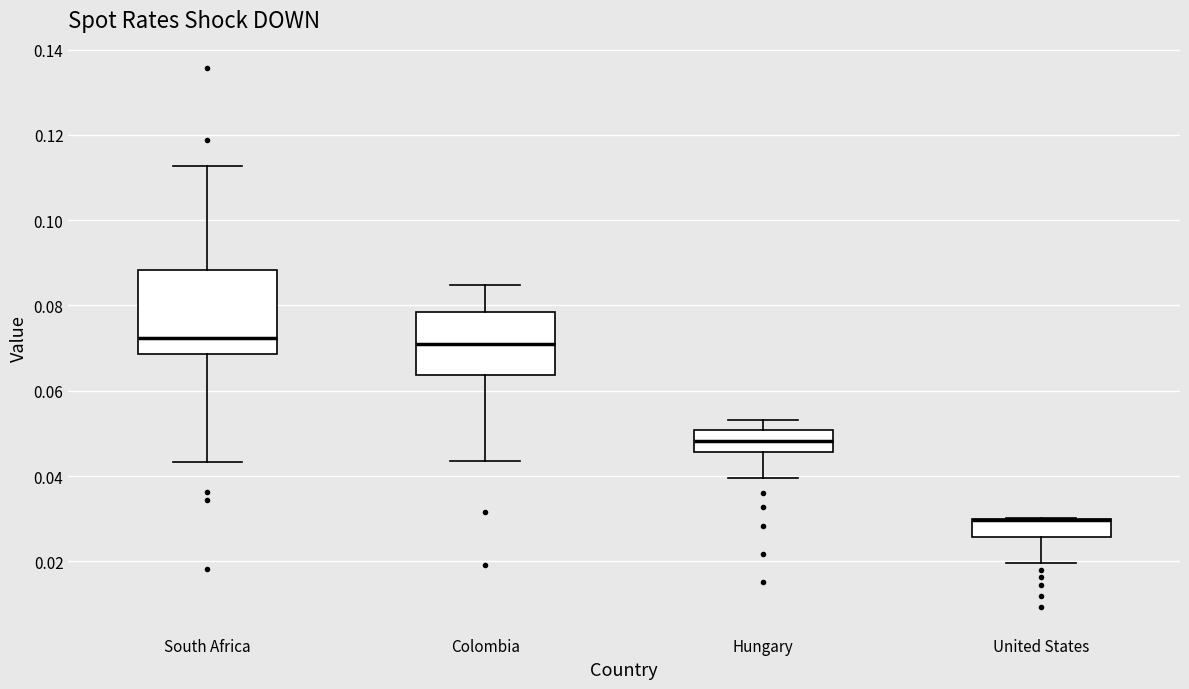

Reading left to right, transcribe this box plot: for each box, give where its median line is, the range the box spans, and where its two whiskers end, as read against the y-axis. The values are not printed on the chart, so give them approximately, as read against the axis.

South Africa: median 0.072, box 0.068 to 0.088, whiskers 0.044 to 0.112
Colombia: median 0.070, box 0.064 to 0.078, whiskers 0.044 to 0.084
Hungary: median 0.048, box 0.046 to 0.050, whiskers 0.040 to 0.054
United States: median 0.030 (drawn on the box's upper edge), box 0.026 to 0.030, whiskers 0.020 to 0.030